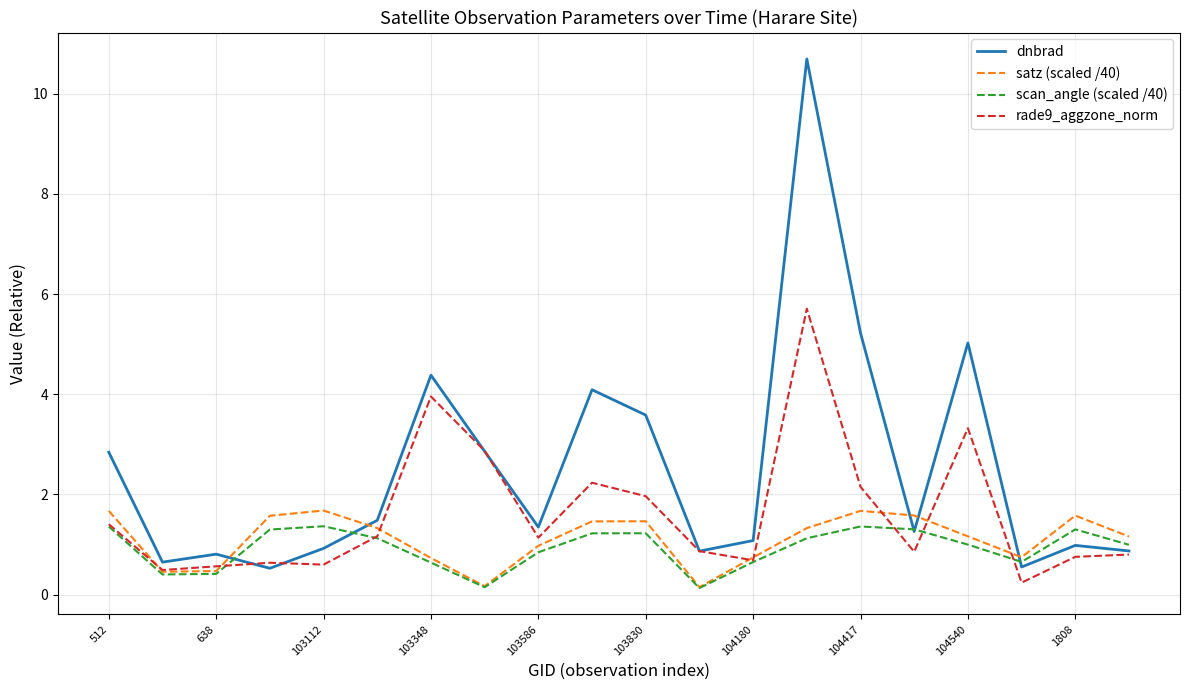

Which series has the widest spread of values?

dnbrad